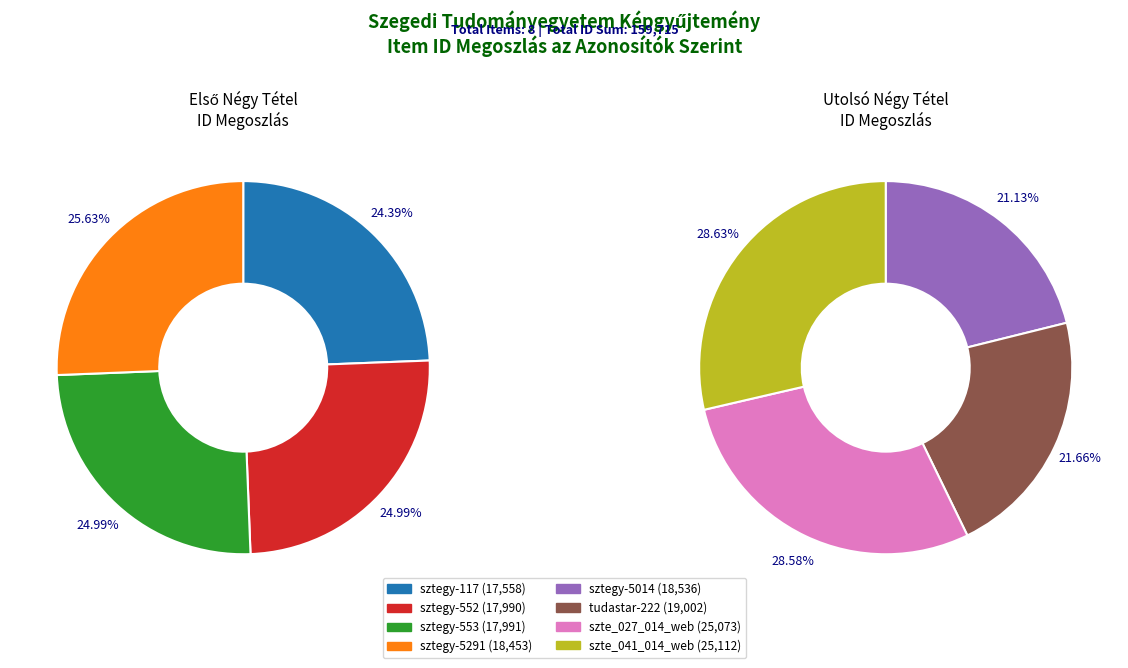

To the nearest percent, what is the difference between the largest and smallest slice percentages?

5%